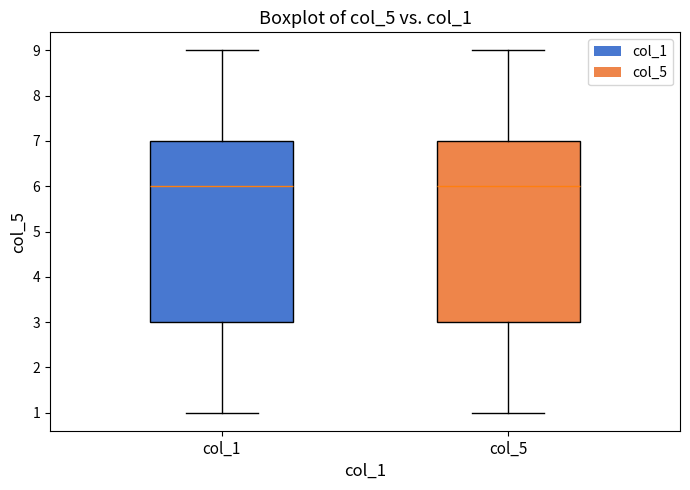

Reading left to right, read every box against the y-axis: the position of its median line, the range the box covers, and the ends of its whiskers. The values are not printed on the chart, so give them approximately, as read against the axis.

col_1: median 6, box 3 to 7, whiskers 1 to 9
col_5: median 6, box 3 to 7, whiskers 1 to 9